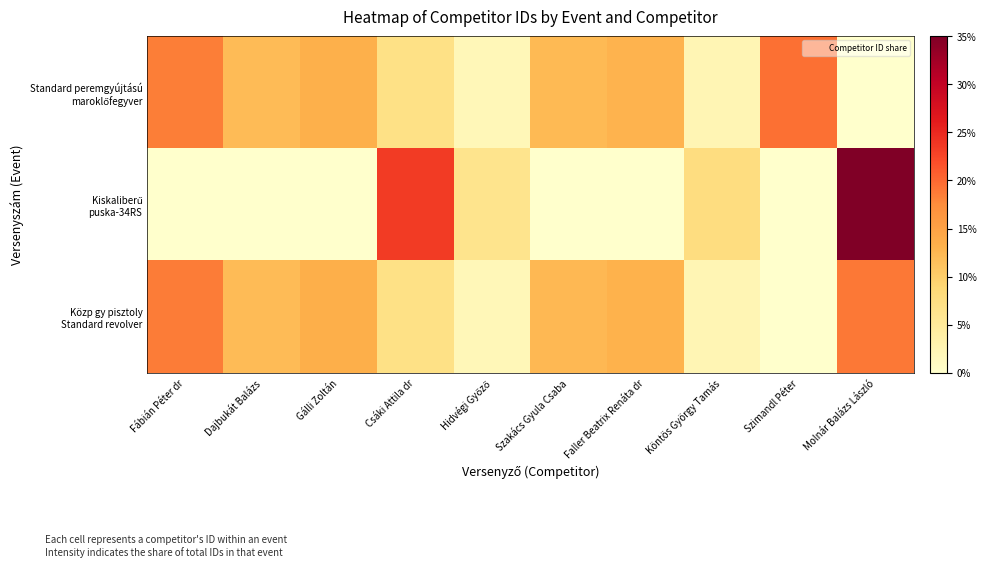

Which series has the largest total across all categories?

Standard peremgyújtású maroklőfegyver